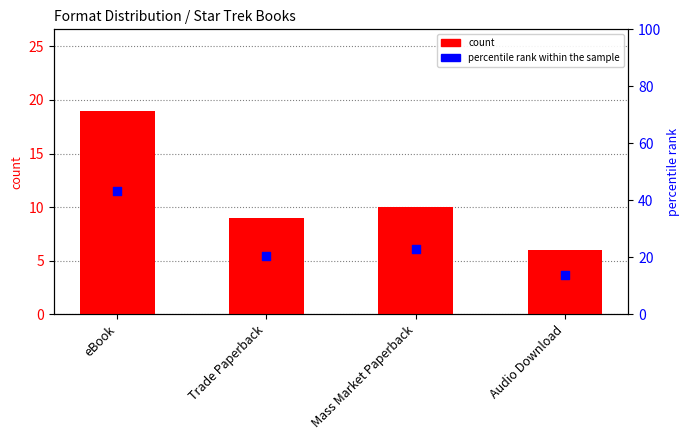

Which series reaches the minimum Y coordinate?

count